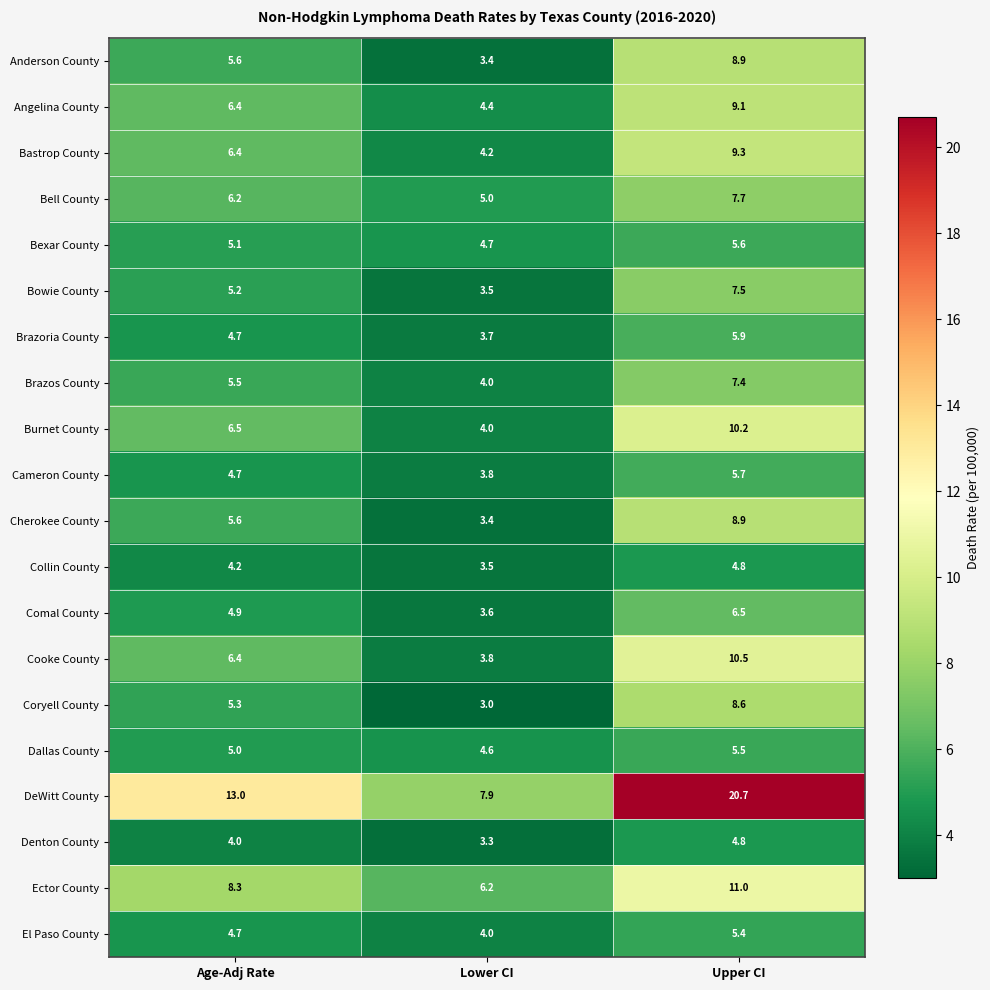

The value of Bell County at Age-Adj Rate is 1.7. True or false?

False